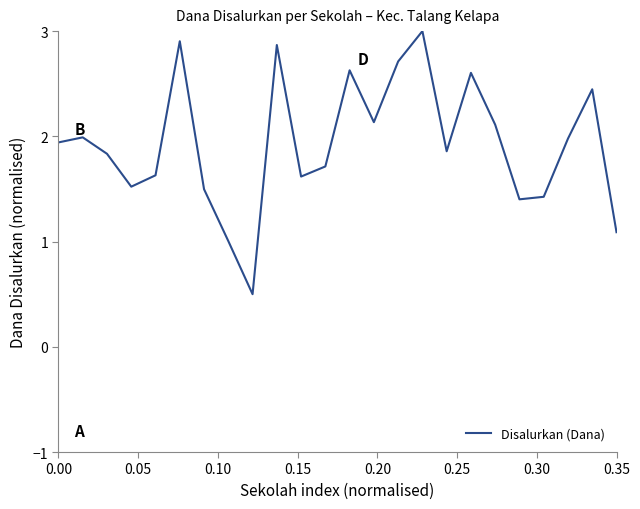

What is the difference between the maximum and minimum values?

2.5